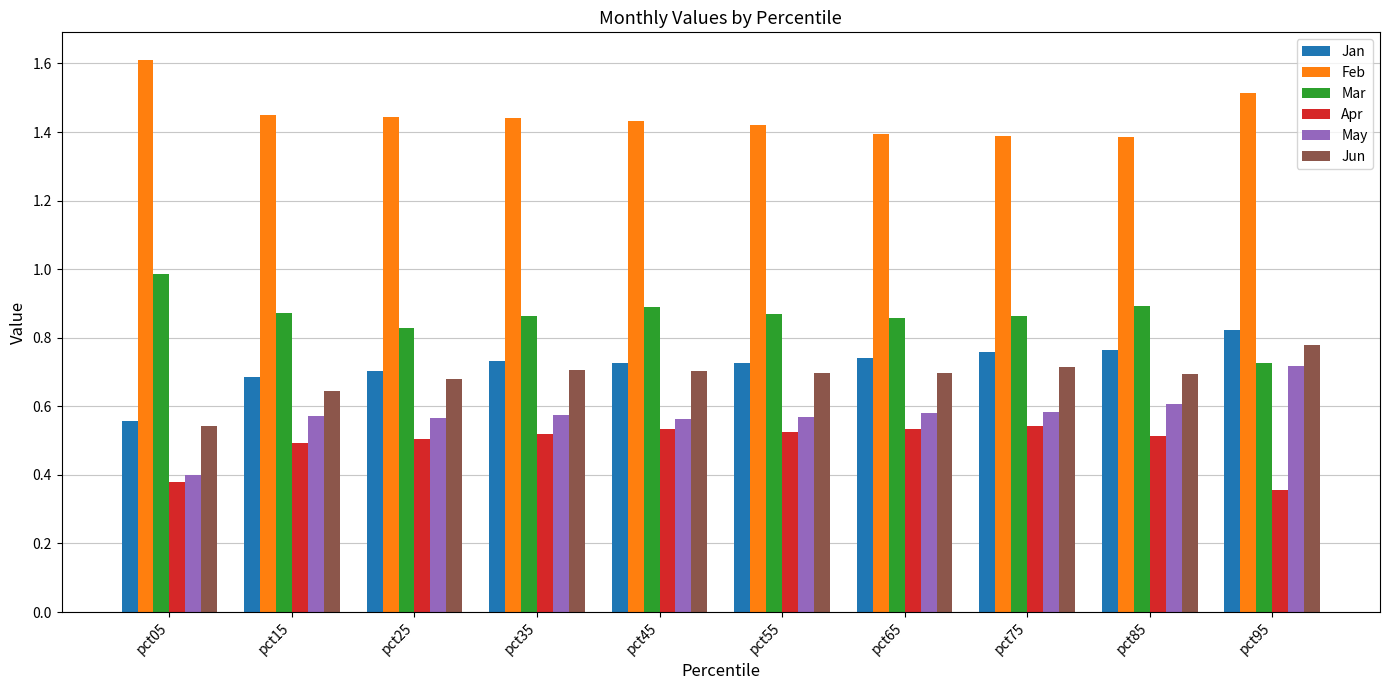

What is the sum of the Jan values at pct55 and pct35?

1.5